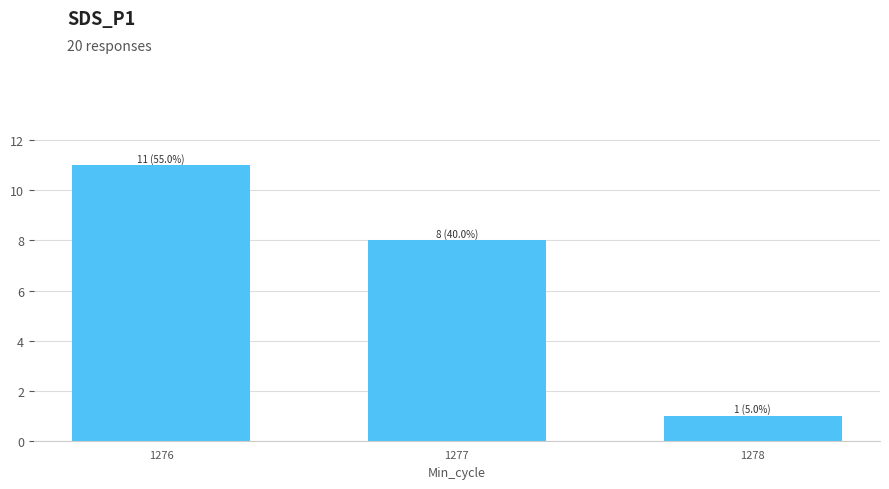

What is the sum of all values?

20